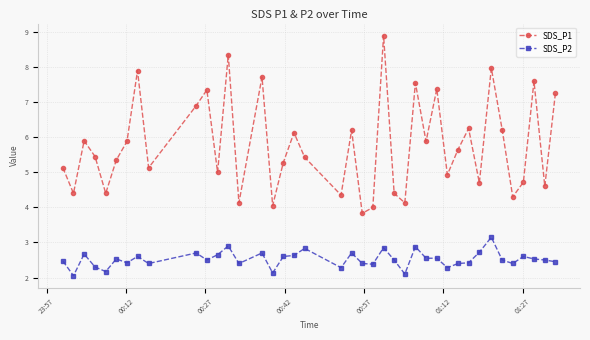

In SDS_P1, how many points are lower than both neighbors (excluding endpoints)?

14